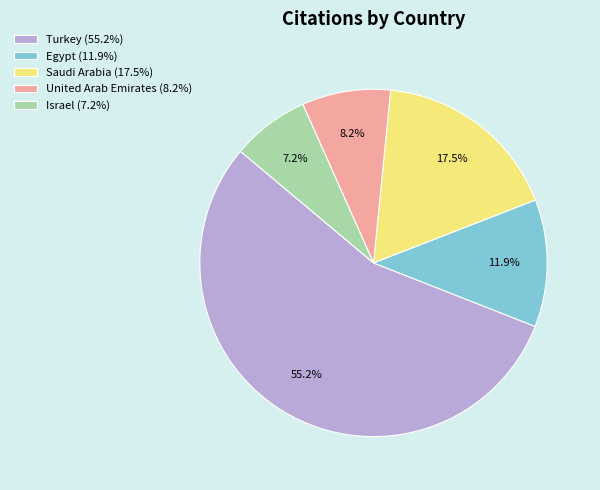

Which slice is the smallest?

Israel